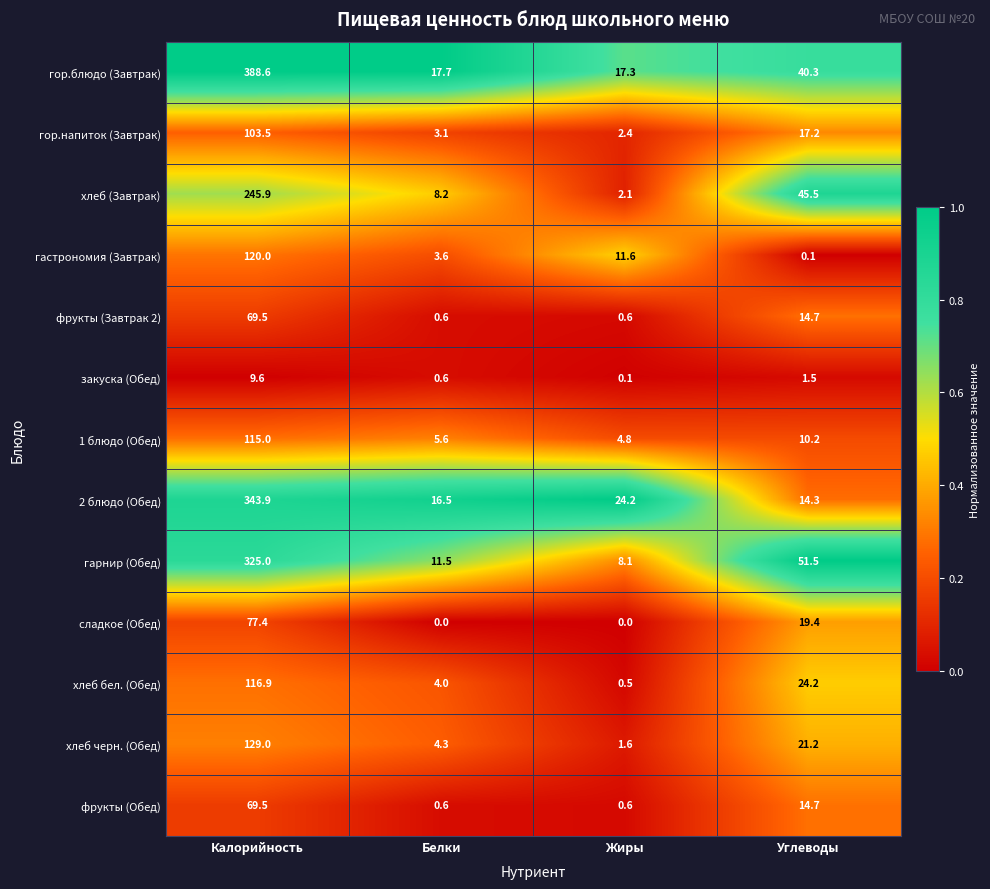

Where is закуска (Обед) nearest to the value 4?

Углеводы